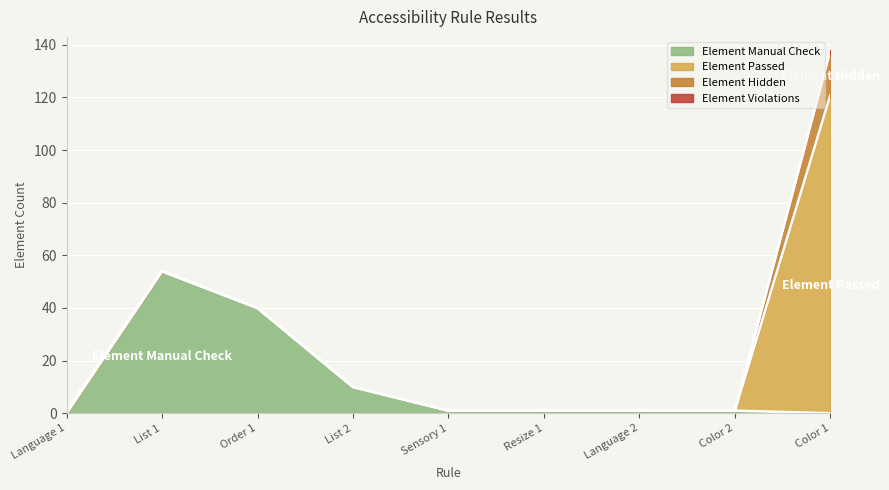

What is the difference between the highest and lowest values at Language 1?

1